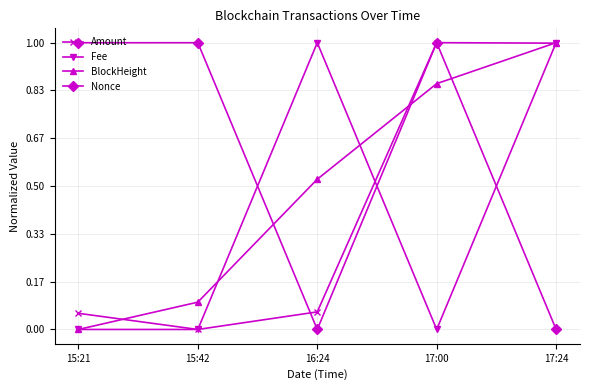

At how many categories does at least one series exceed 0?

5